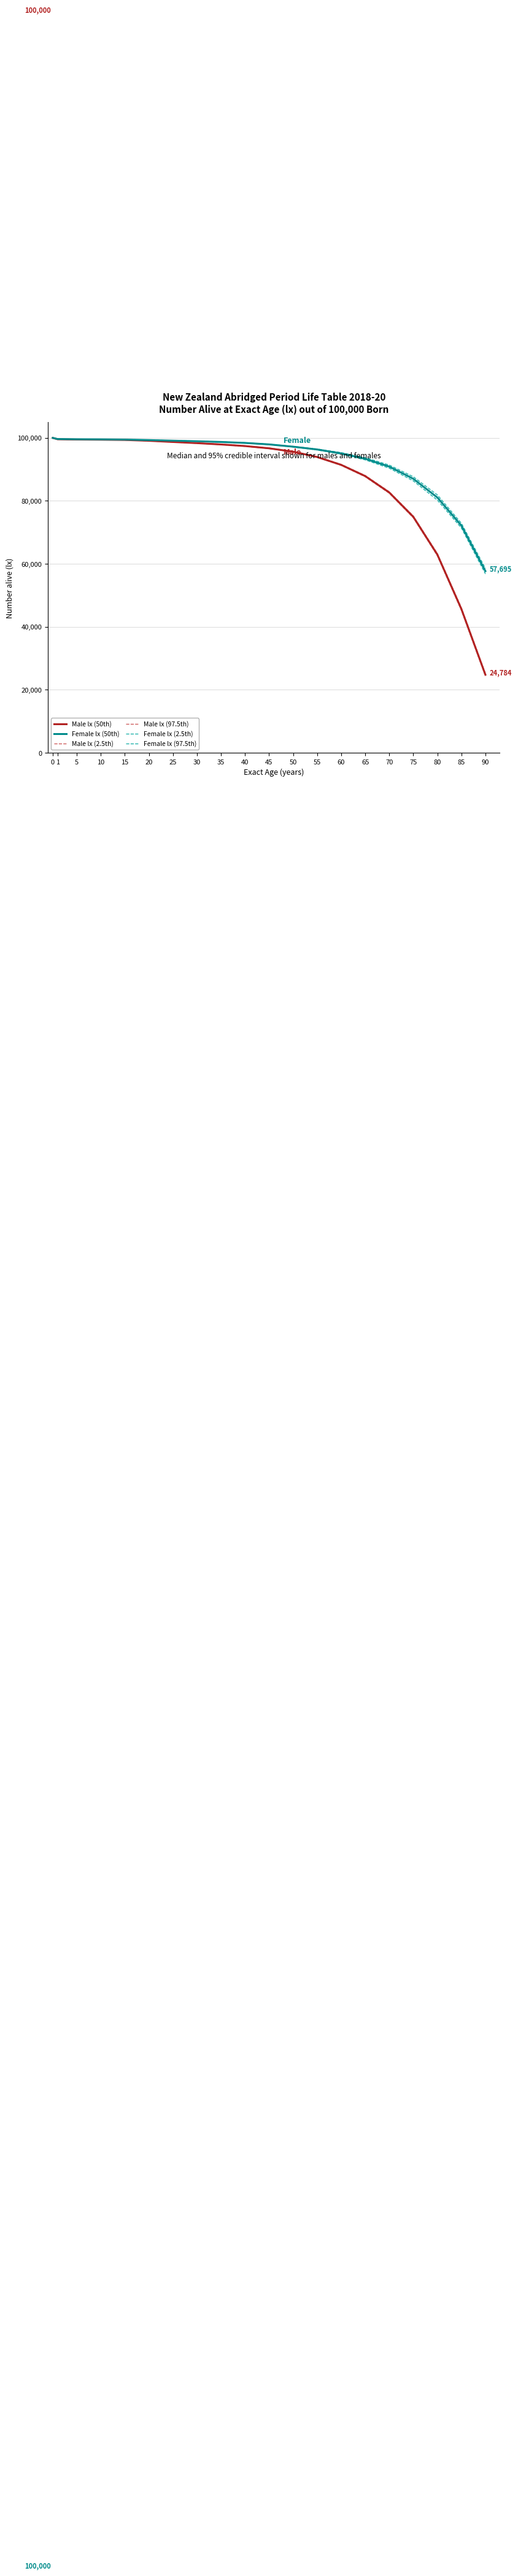

Does the chart display data point markers on the line(s)?

No